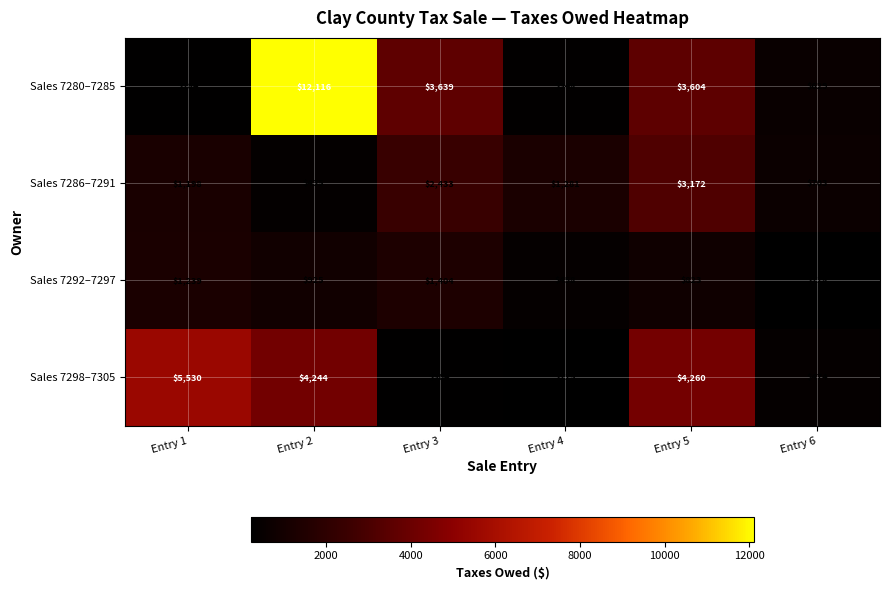

At which label does Sales 7286–7291 first exceed 1281?

Entry 3